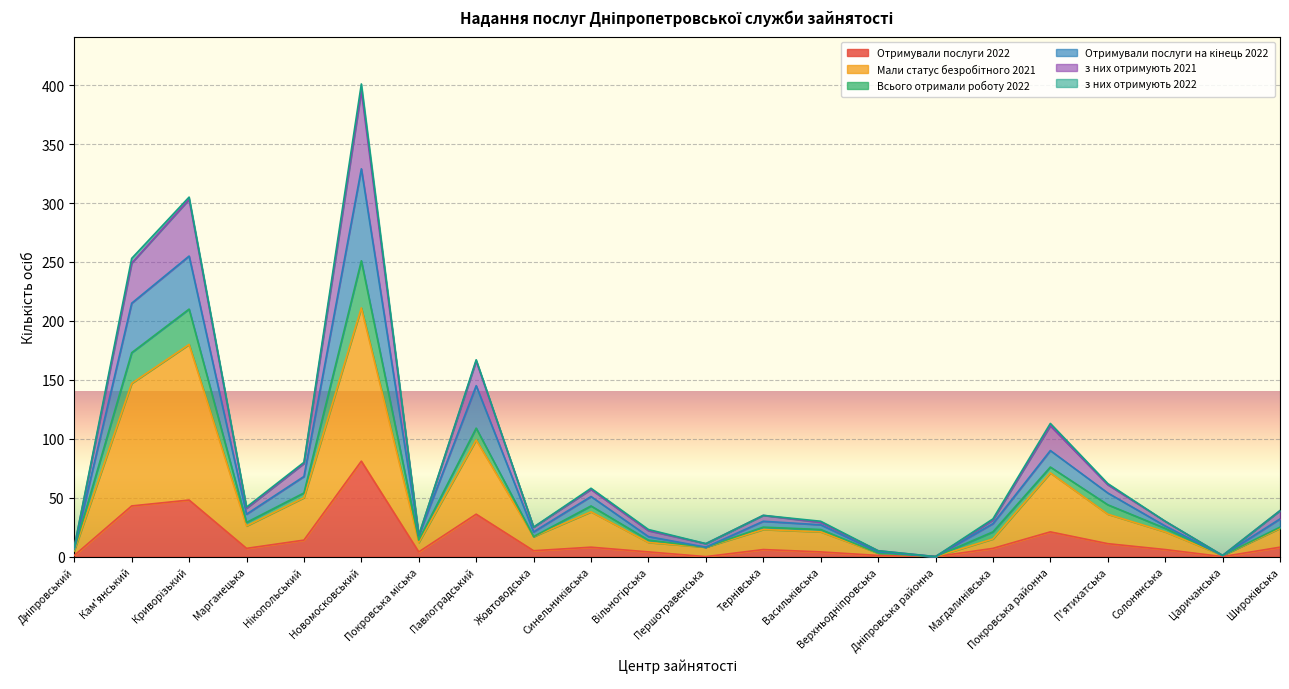

At which category is the sum across all series the highest?

Новомосковський